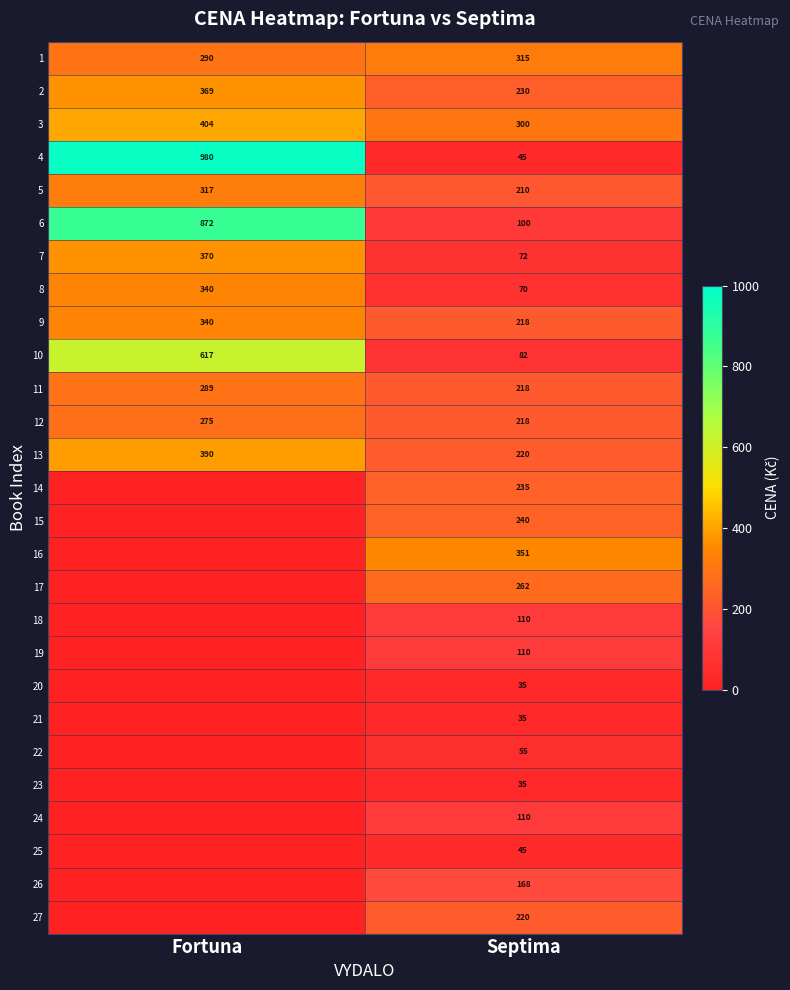

What is the difference between the highest and lowest values at Septima?

316